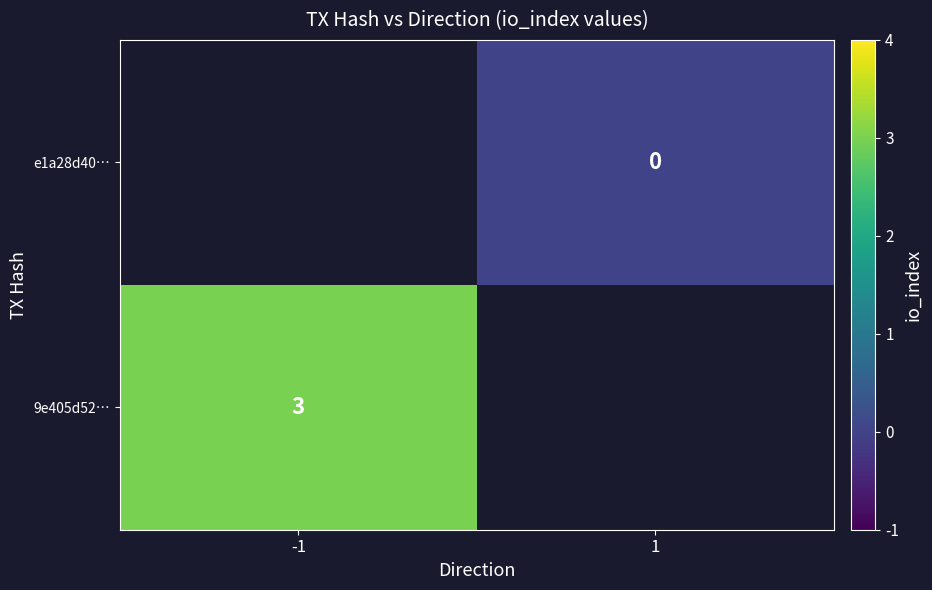

Is it true that 9e405d52… equals 2 at -1?

False